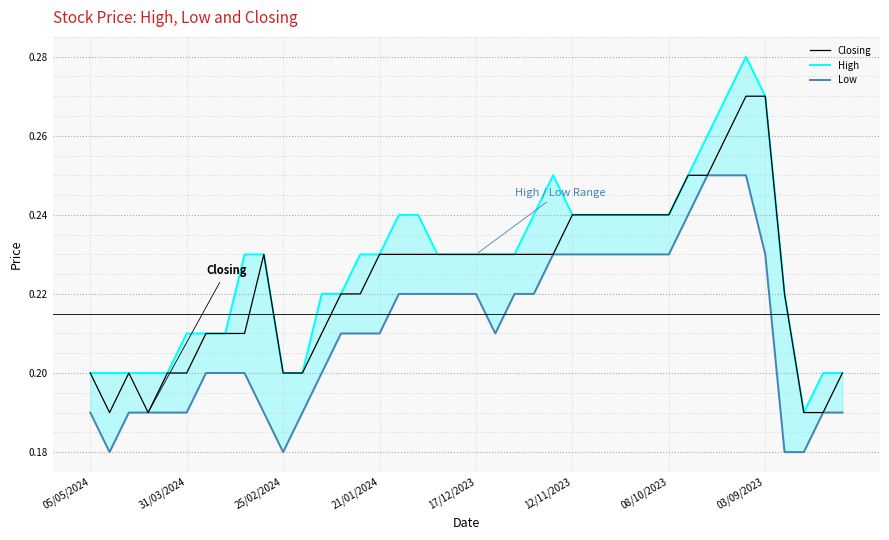

Count the number of categories in the chart.

40